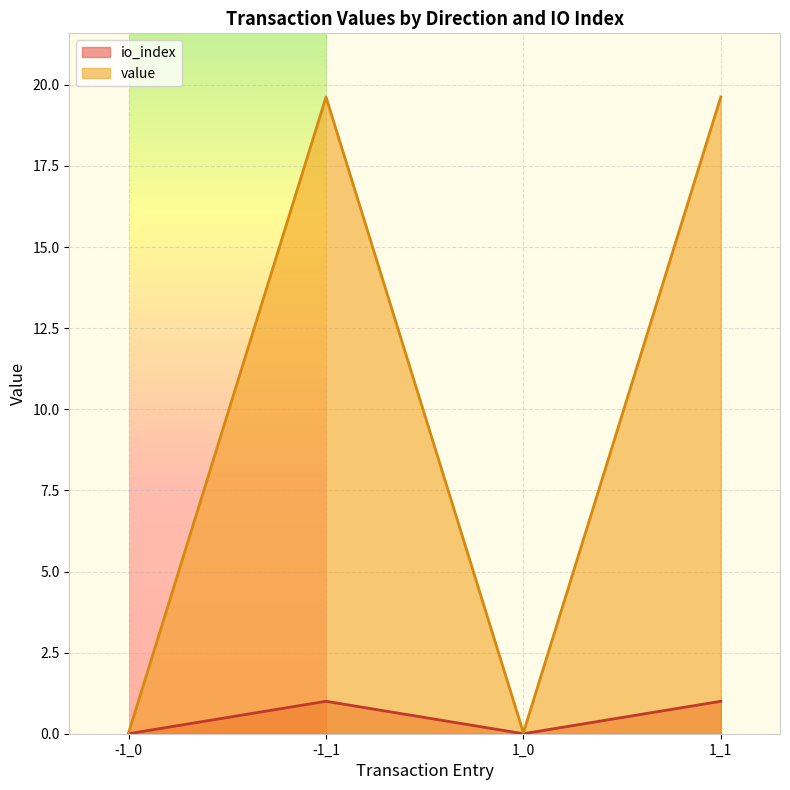

How many lines are shown in the chart?

2